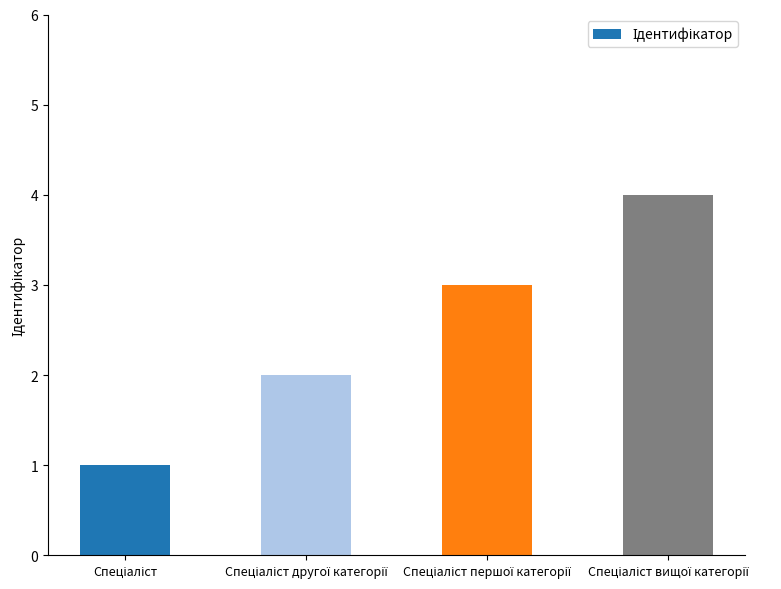

What is the maximum value shown in the chart?

4